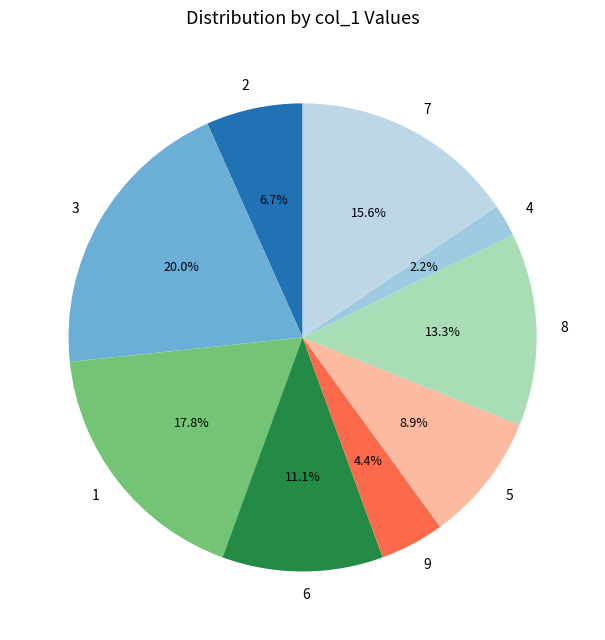

What is the ratio of the value at 7 to the value at 3?

0.8